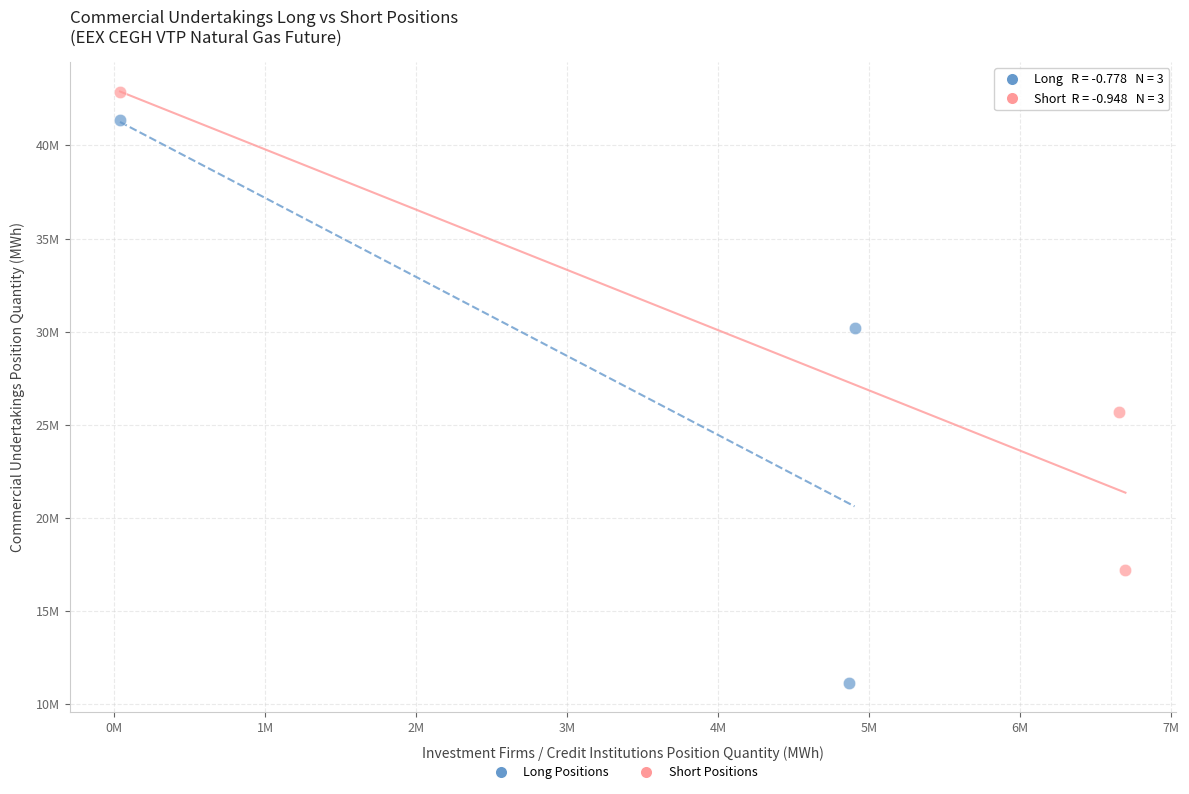

Which series contains the lowest Y value?

Long Positions